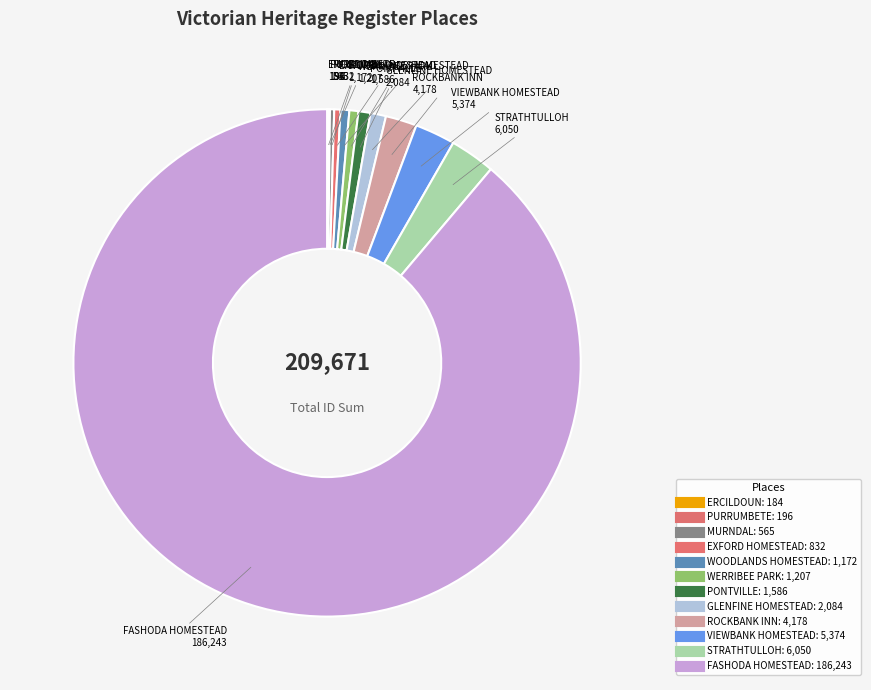

Which category has the smallest portion of the pie?

ERCILDOUN